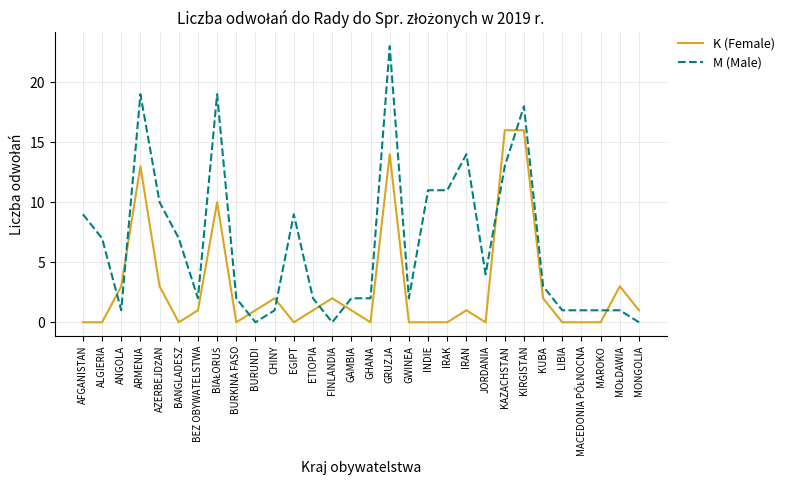

Where does the K (Female) series first go above 1?

ANGOLA